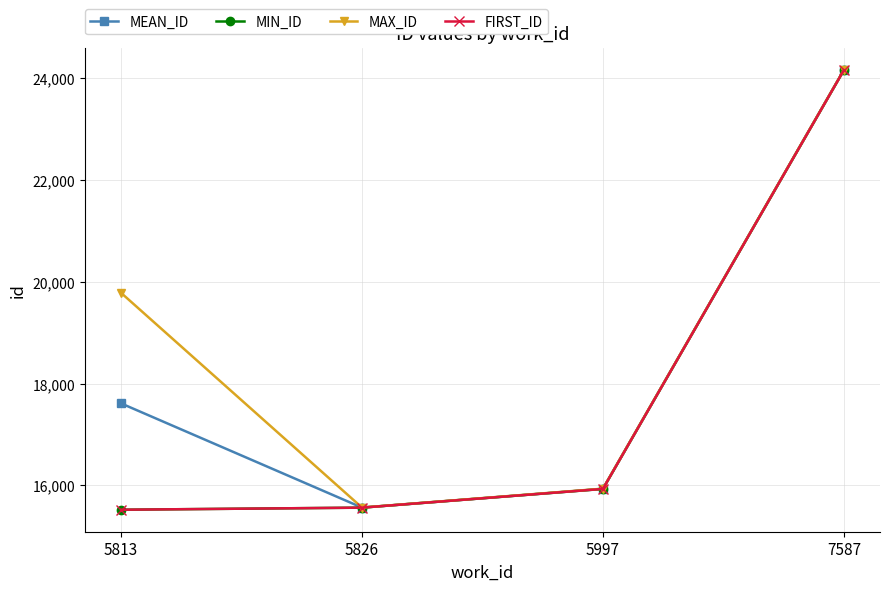

Does the chart have visible grid lines?

Yes